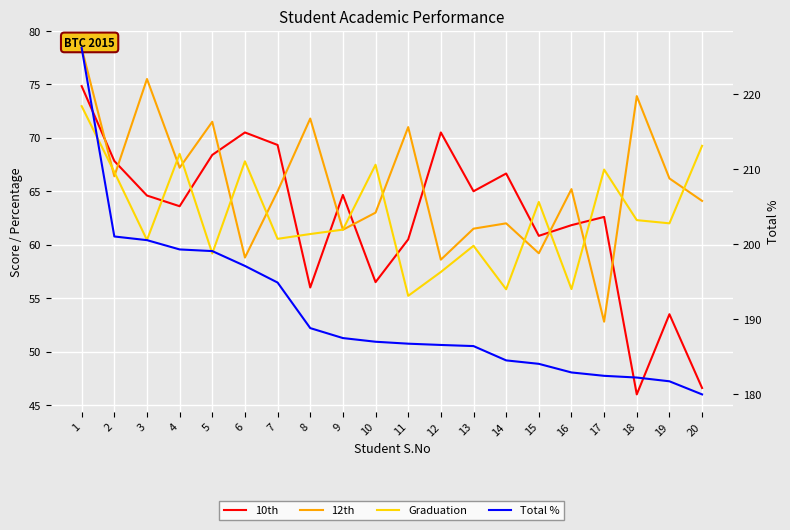

True or false: Total % has a value of 181.7 at 19.

True